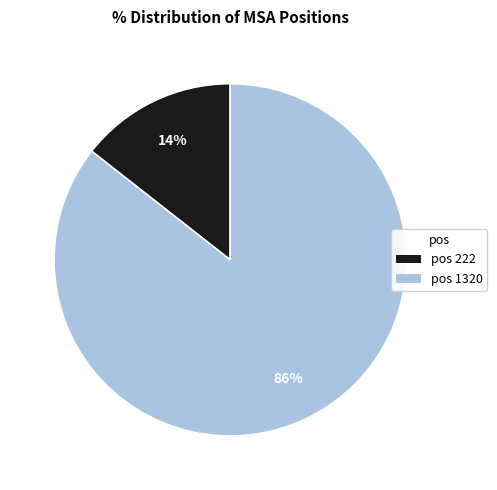

What is the smallest slice in the pie chart?

pos 222